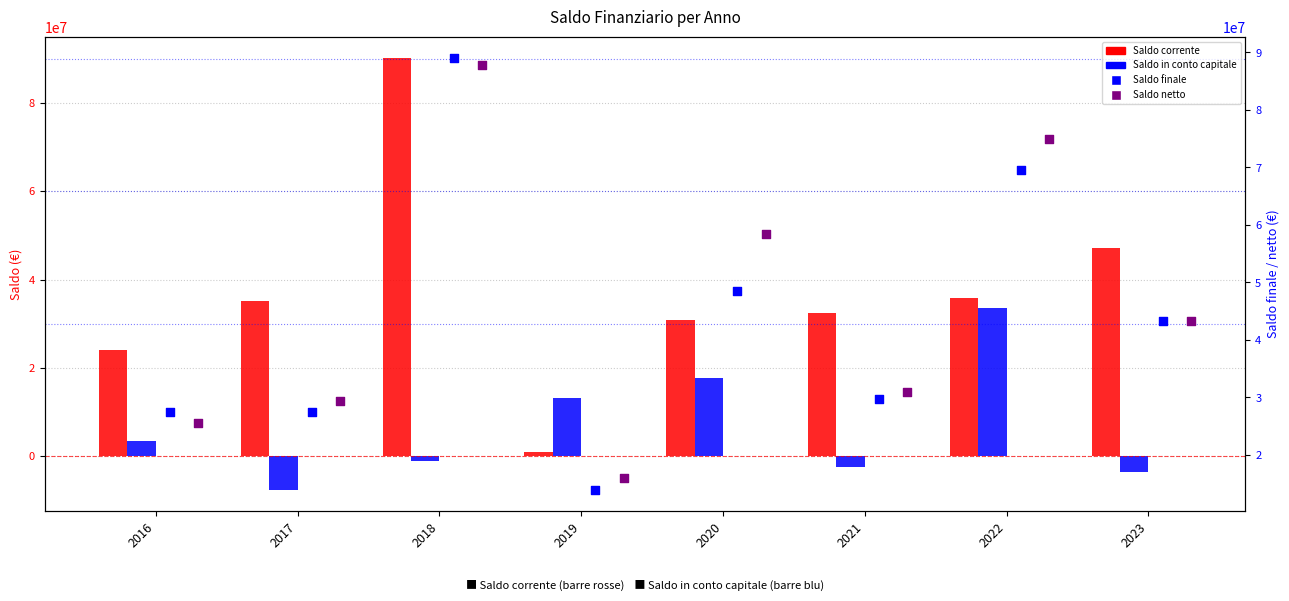

At how many categories does at least one series exceed 79247452?

1